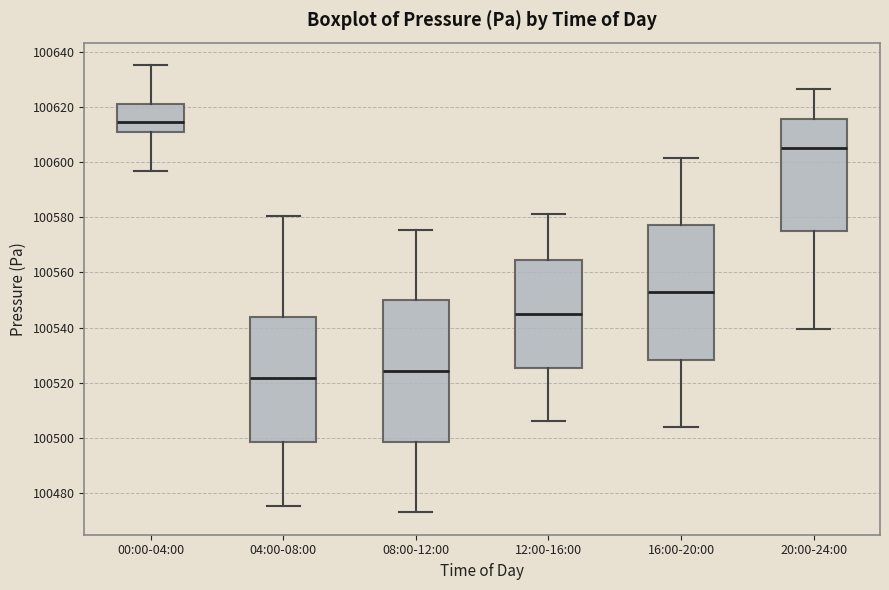

Where does the upper whisker of the box for 04:00-08:00 end on the y-axis? The values are not printed on the chart, so give them approximately, as read against the axis.

100580